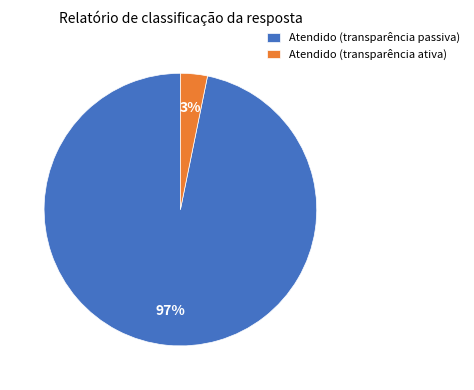

Is it true that Atendido (transparência ativa) is 12% of the pie?

False